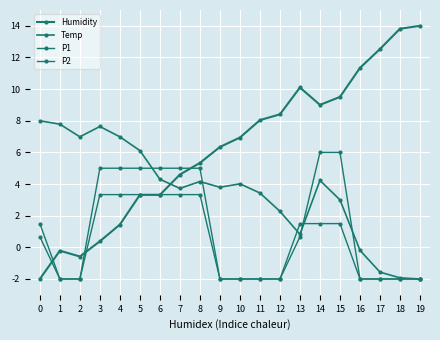

At how many categories does at least one series exceed 12?

3